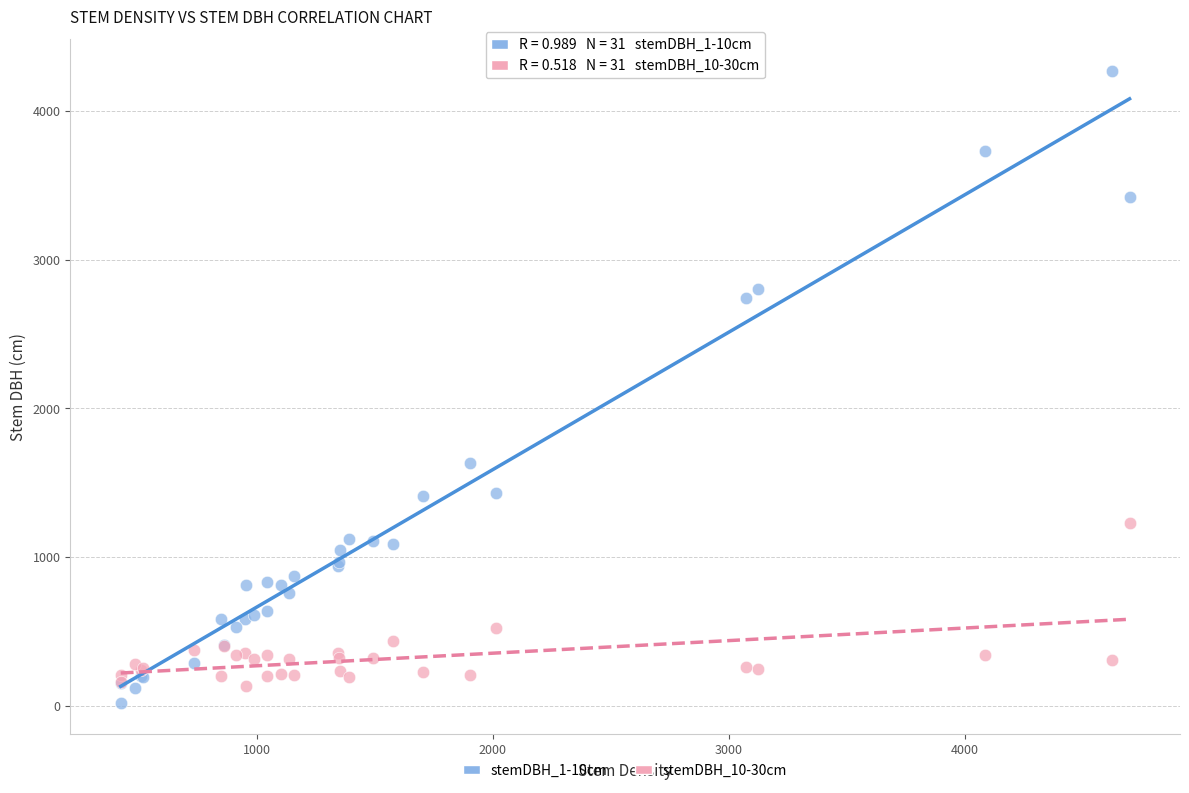

What is the X range (max minus min) for the scatter plot?

4275